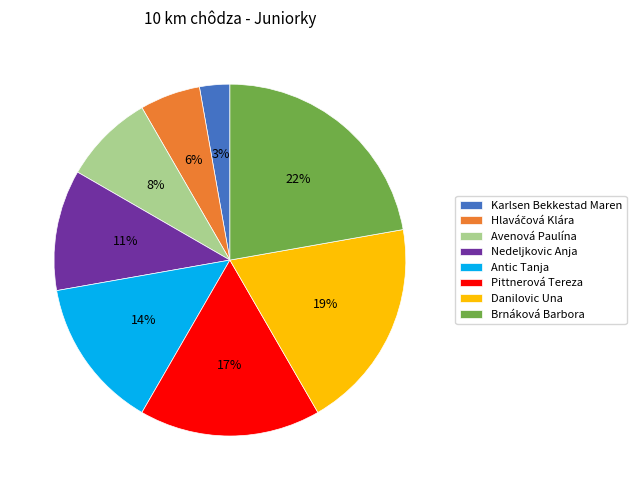

Combined, do Brnáková Barbora and Avenová Paulína account for over 50%?

No